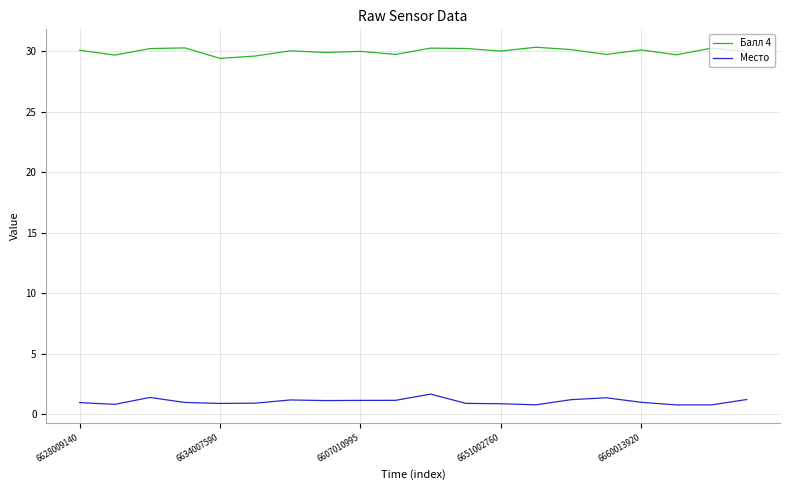

What is the difference between the maximum and second lowest values in the Место series?

0.9